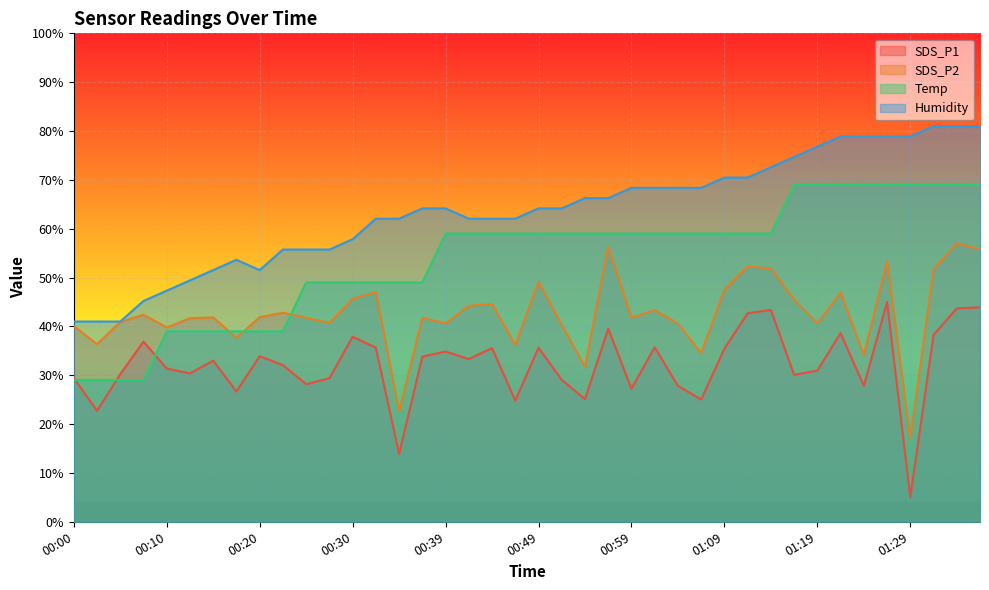

Is it true that Temp equals 69.0 at 01:16?

True